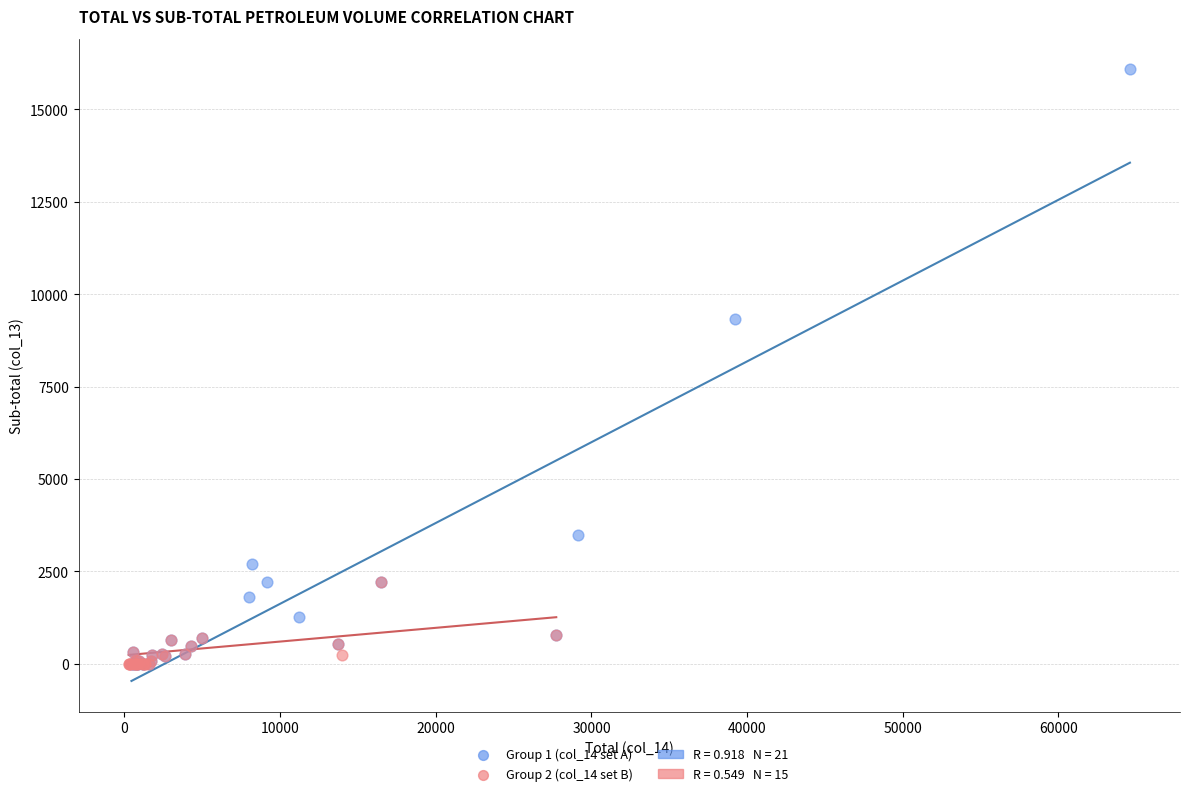

Which series contains the highest Y value?

Group 1 (col_14 set A)